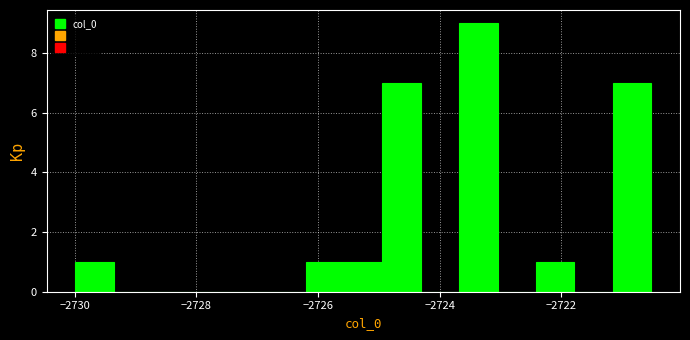

Around what value on the x-axis is the tallest bar? Give the approximate position of its centre, as read against the axis.

-2723.4